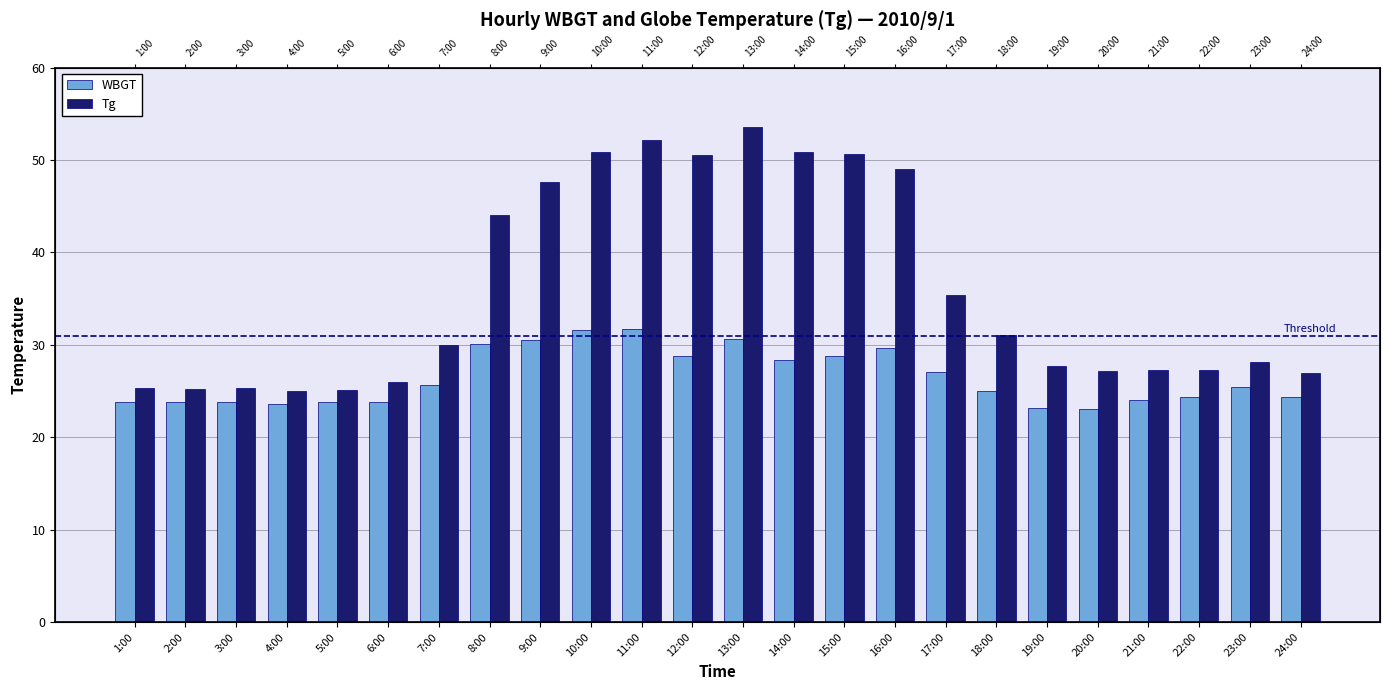

Where is Tg nearest to the value 39?

17:00